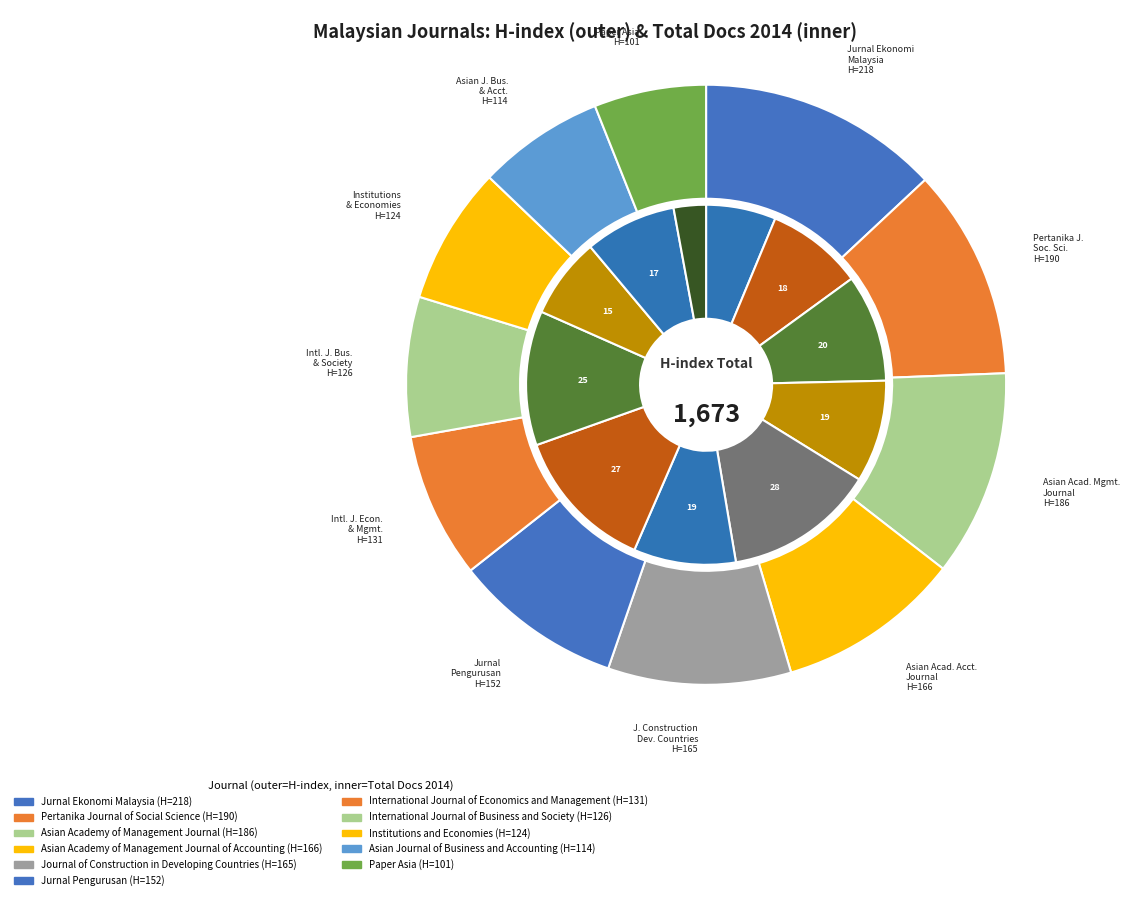

Does Paper Asia represent more than half of the total?

No